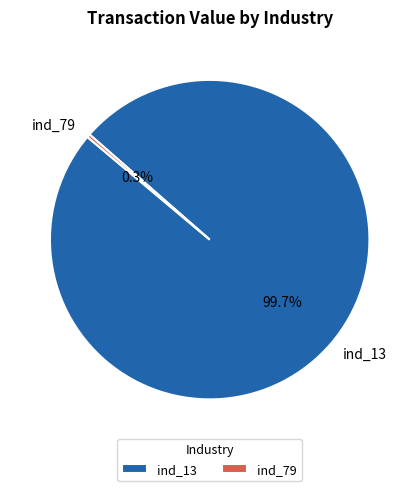

How many slices are in this pie chart?

2